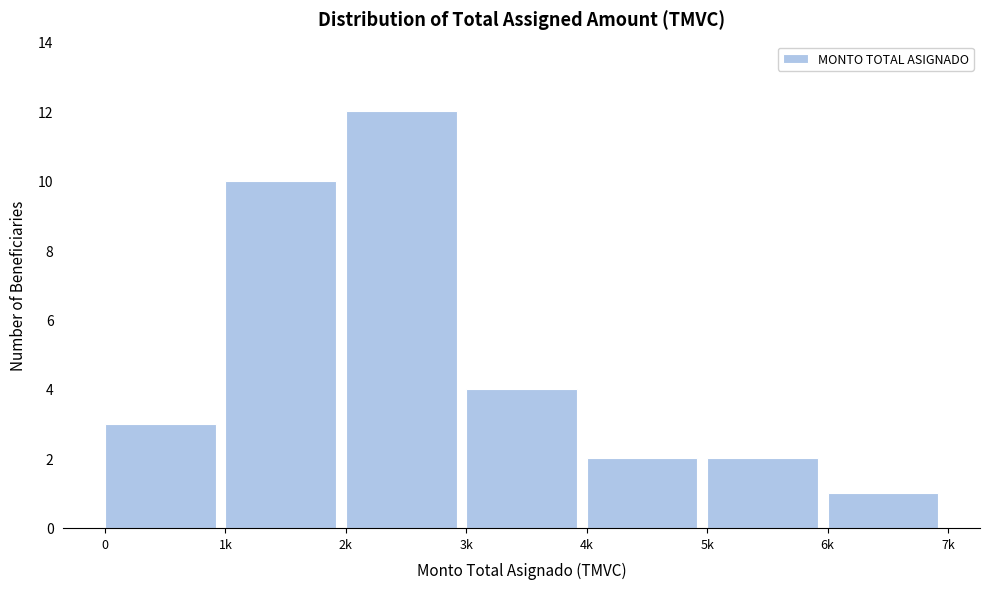

Reading right to left, extract all data points from this chart.

6k=1	5k=2	4k=2	3k=4	2k=12	1k=10	0=3